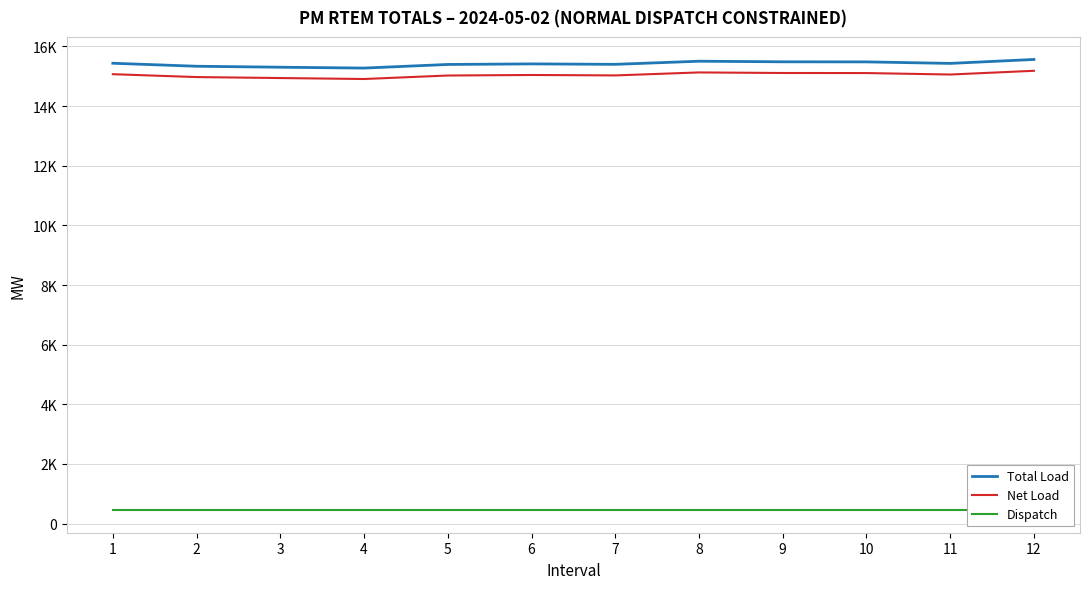

How many interior local peaks does the Net Load series have?

2